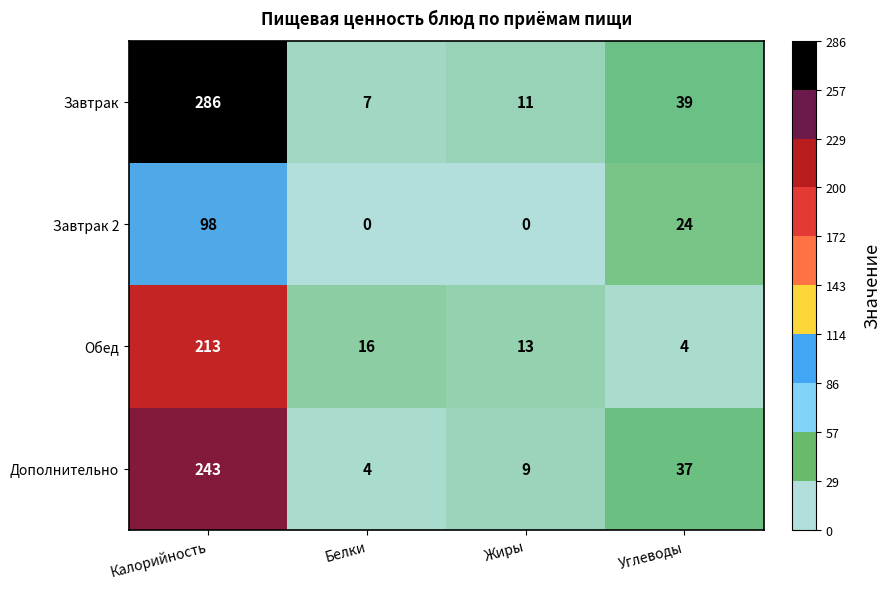

What is the sum of all Завтрак values?

343